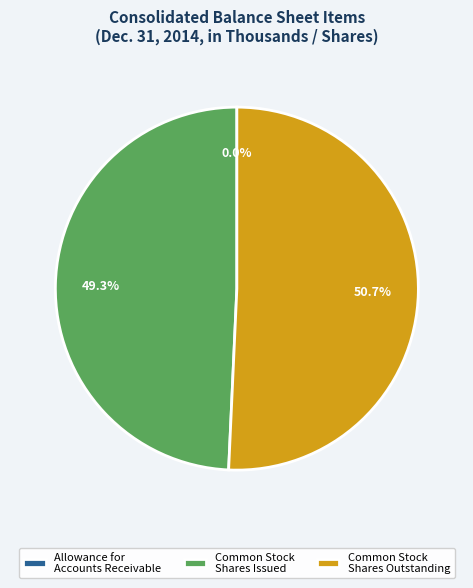

Approximately how many times larger is the value at Common Stock Shares Issued compared to Common Stock Shares Outstanding?

1.0